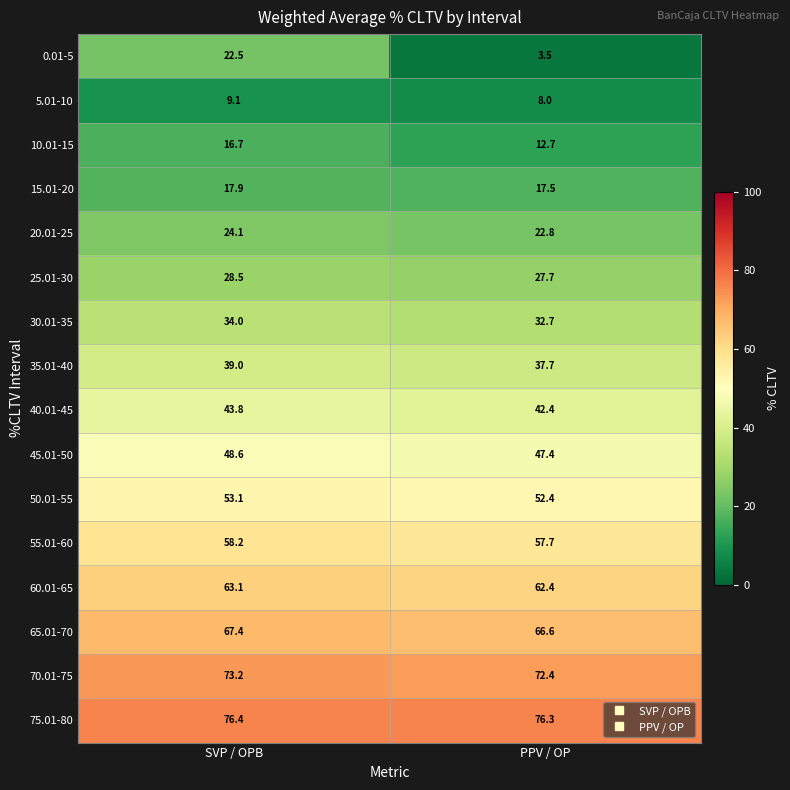

Is the value of 15.01-20 at SVP / OPB greater than the value of 70.01-75 at SVP / OPB?

No